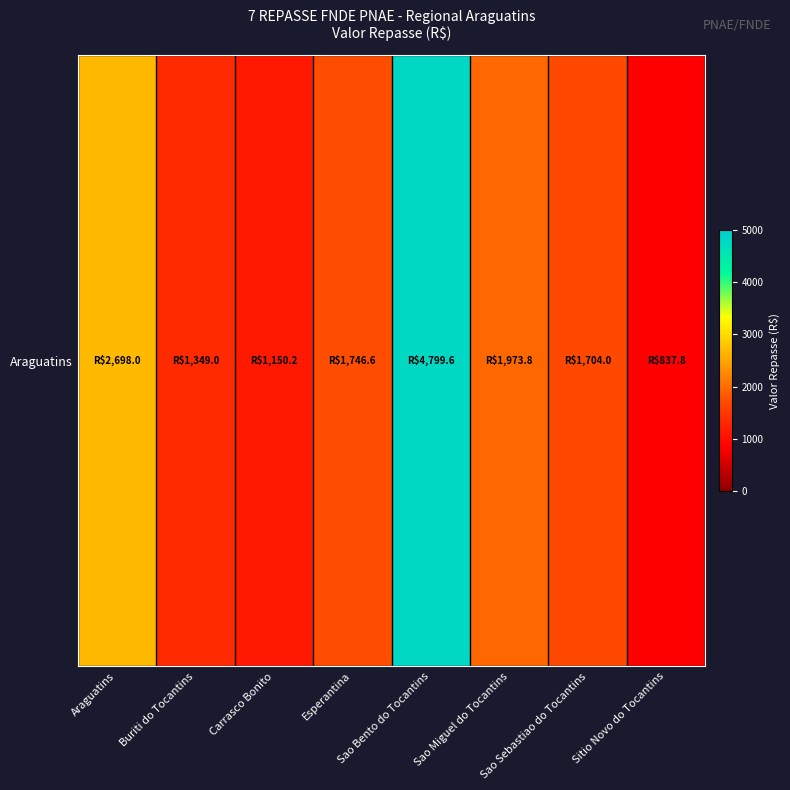

Reading left to right, transcribe all the data shown in this chart.

2698.0	1349.0	1150.2	1746.6	4799.6	1973.8	1704.0	837.8